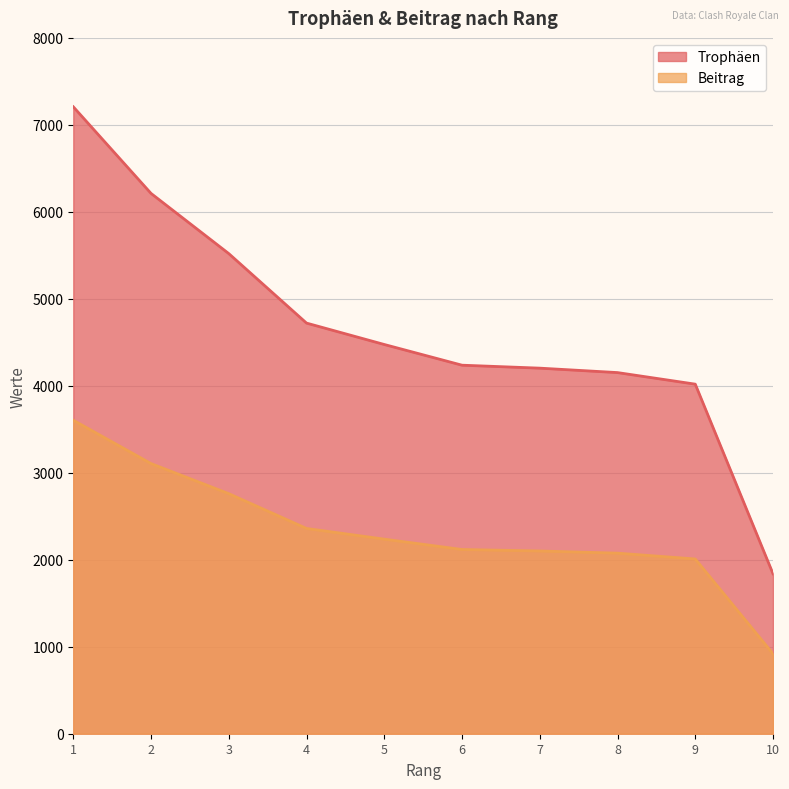

At which label does Beitrag reach its peak?

1